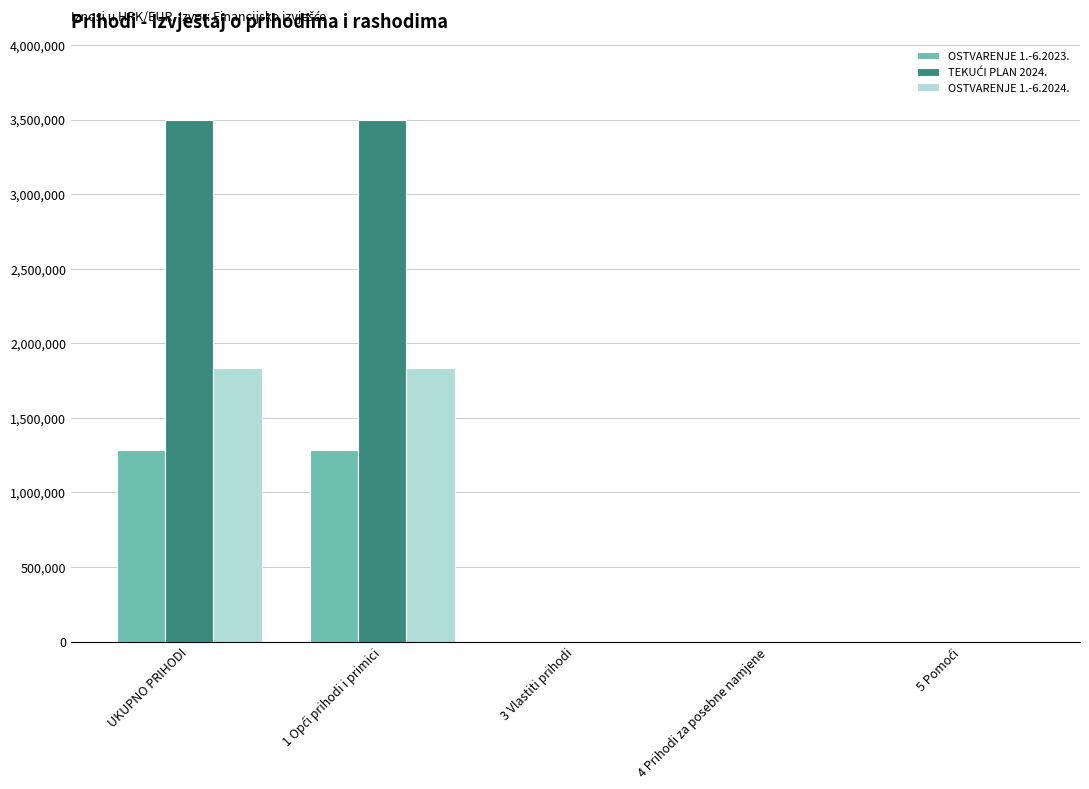

What is the highest value of the OSTVARENJE 1.-6.2024. series?

1835630.4